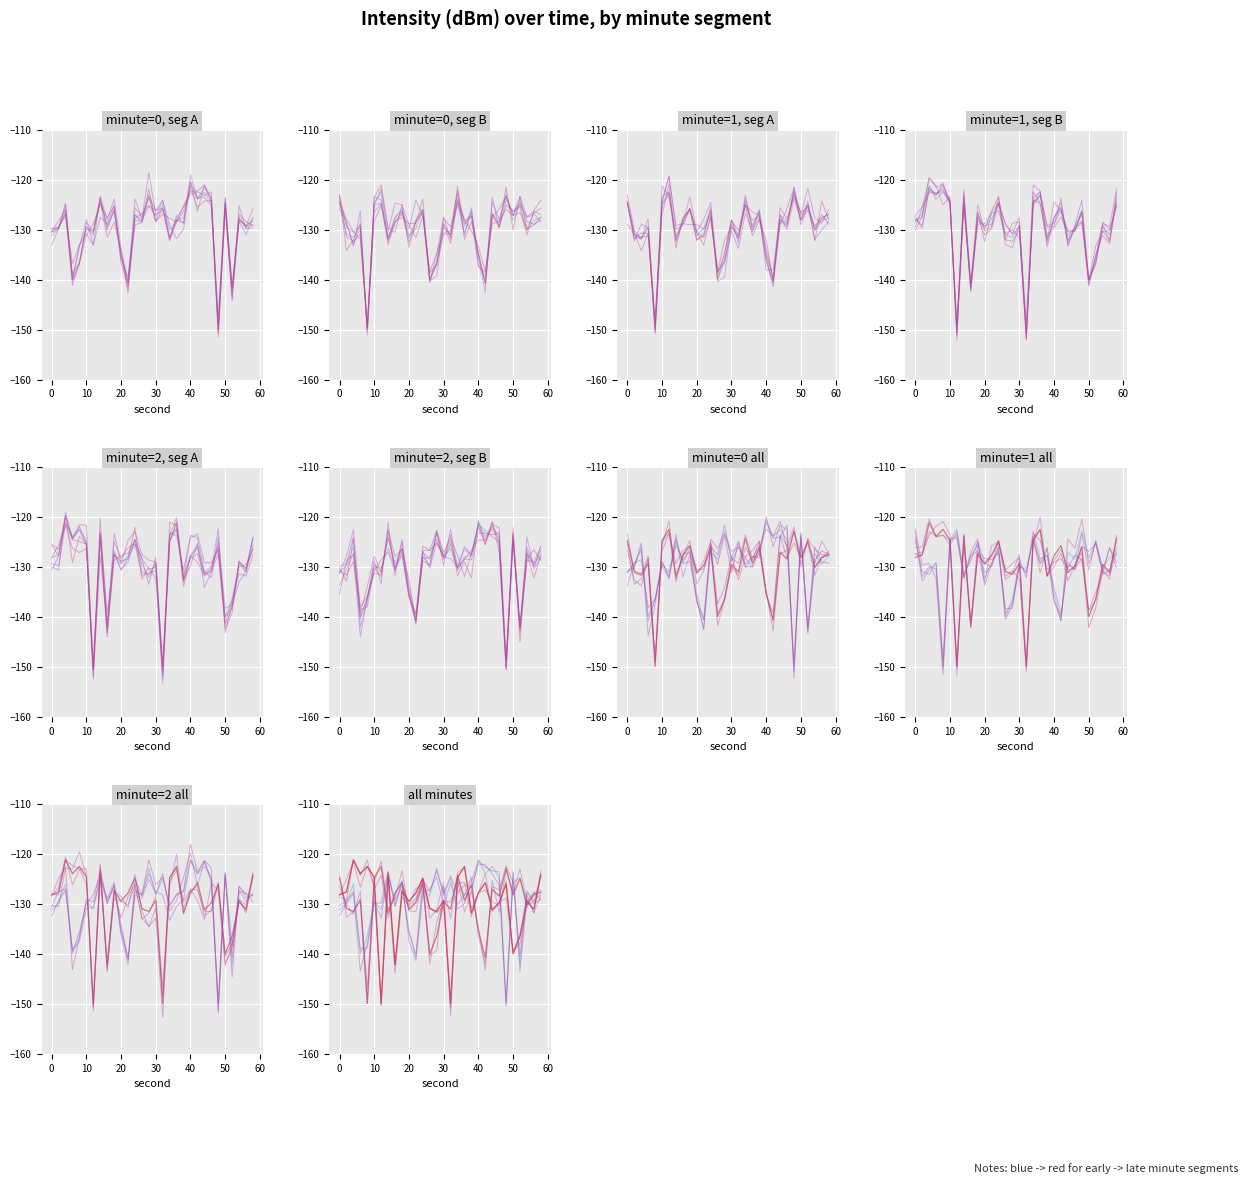

Where is minute_0 nearest to the value -135?

20